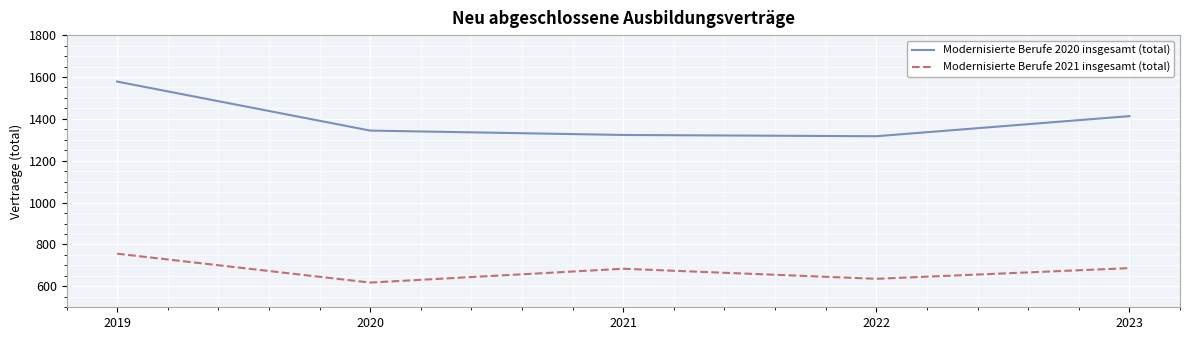

What is the total value across all series at 2021?

2007